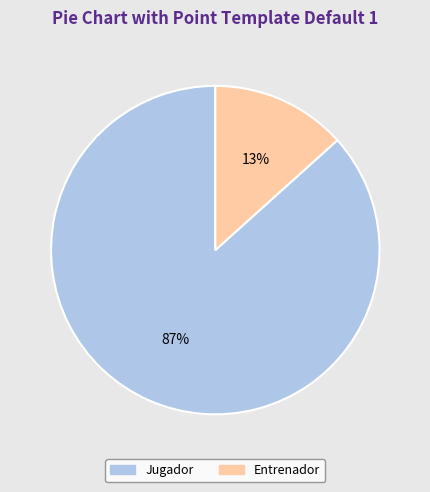

What is the majority slice?

Jugador